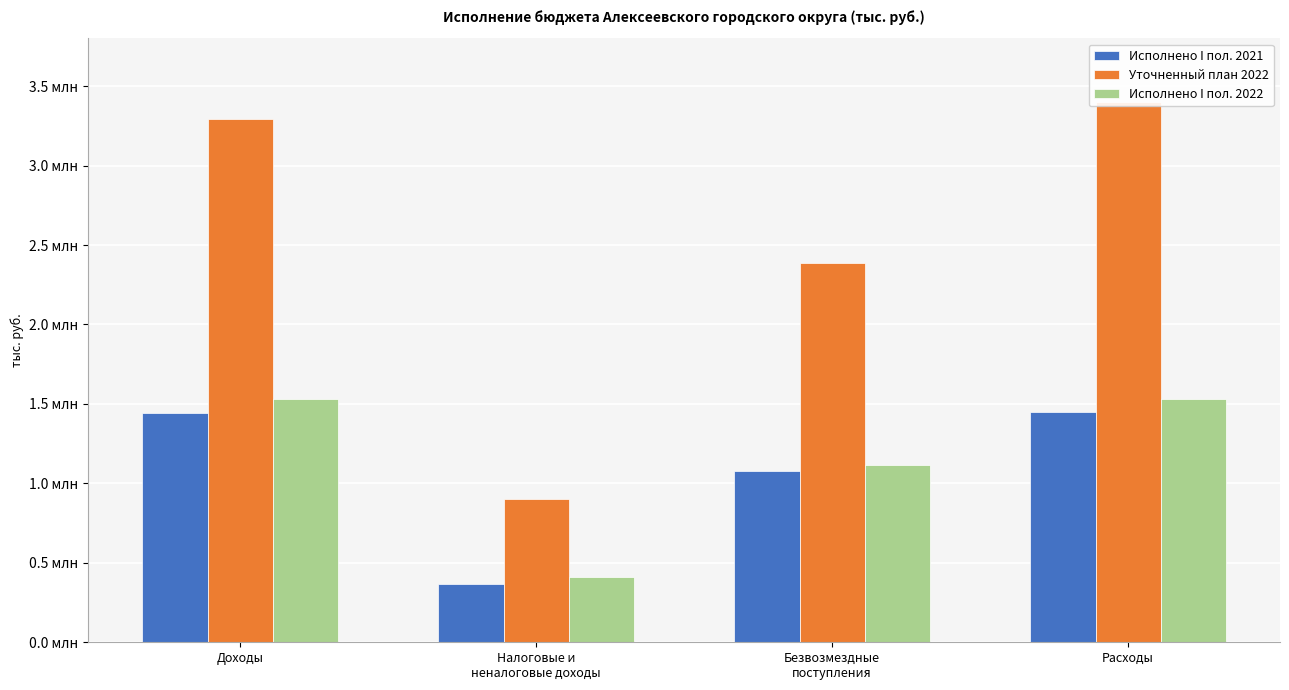

At which label is Уточненный план 2022 closest to 2150987?

Безвозмездные
поступления